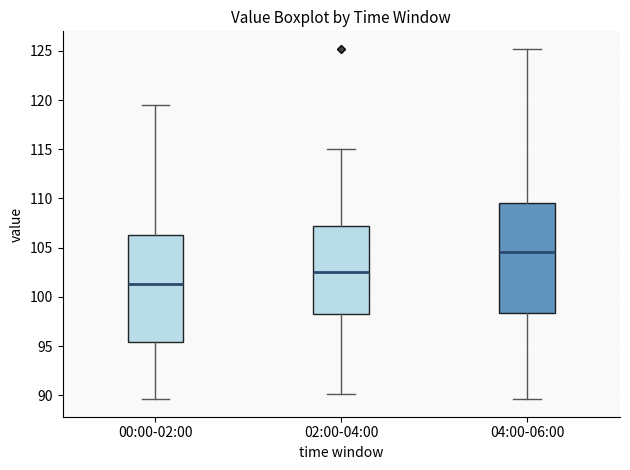

Reading left to right, transcribe this box plot: for each box, give where its median line is, the range the box spans, and where its two whiskers end, as read against the y-axis. The values are not printed on the chart, so give them approximately, as read against the axis.

00:00-02:00: median 101.5, box 95.5 to 106.5, whiskers 89.5 to 119.5
02:00-04:00: median 102.5, box 98.5 to 107.0, whiskers 90.0 to 115.0
04:00-06:00: median 104.5, box 98.5 to 109.5, whiskers 89.5 to 125.0